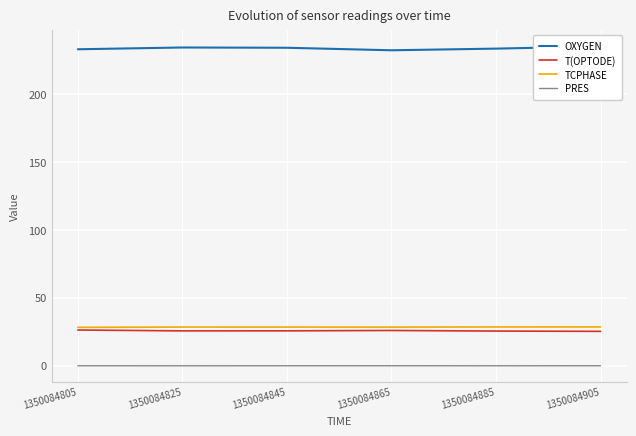

Which series has the widest spread of values?

OXYGEN